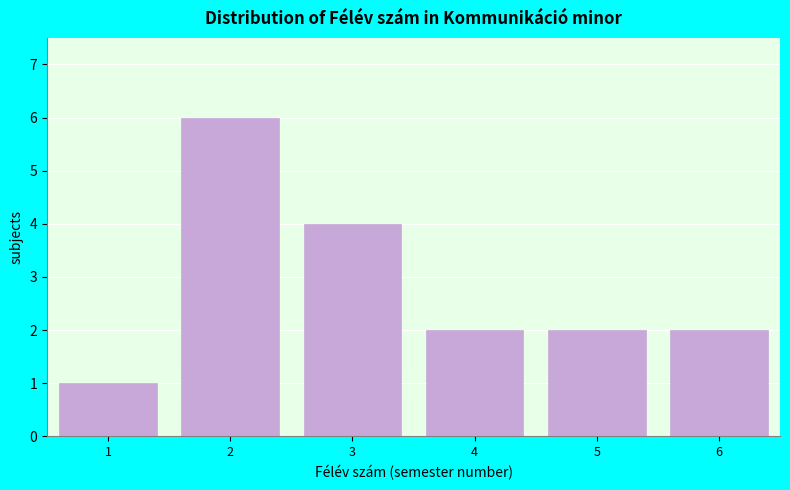

Reading left to right, transcribe all the data shown in this chart.

1	6	4	2	2	2